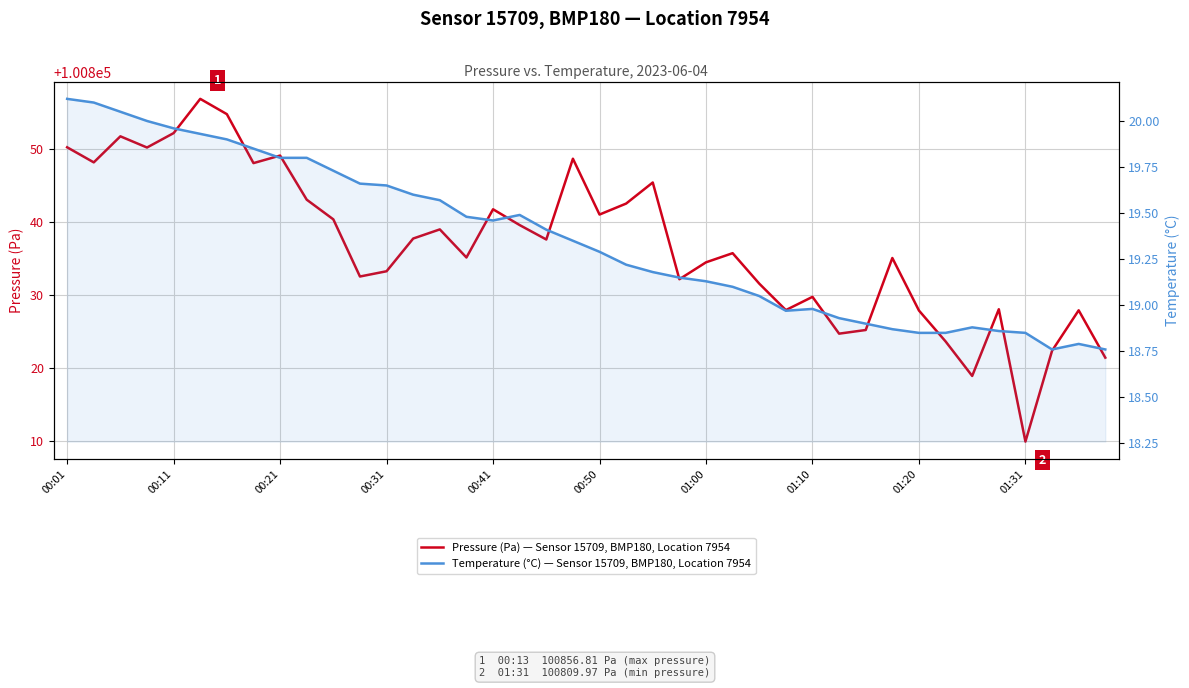

At how many categories does at least one series exceed 45957?

40